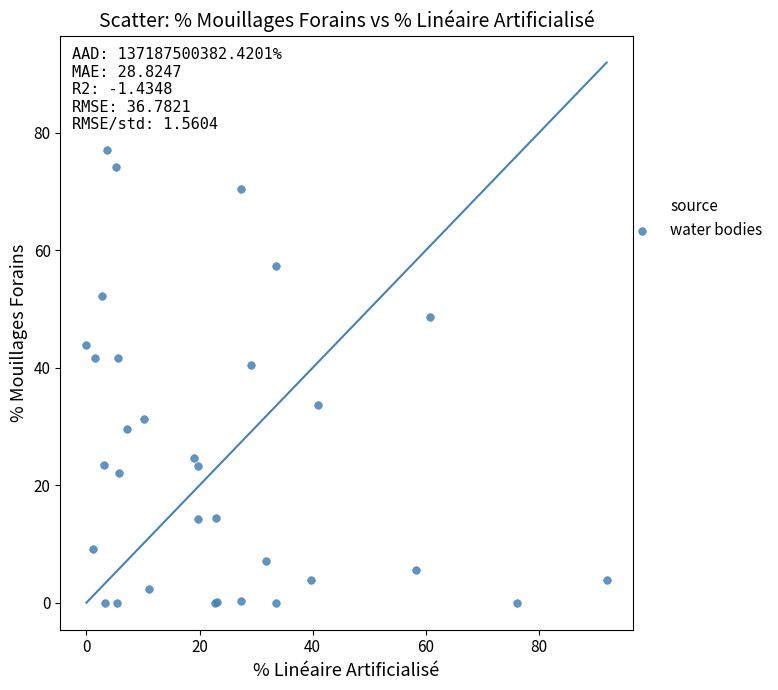

What Y value in the scatter plot is closest to 38?

40.5